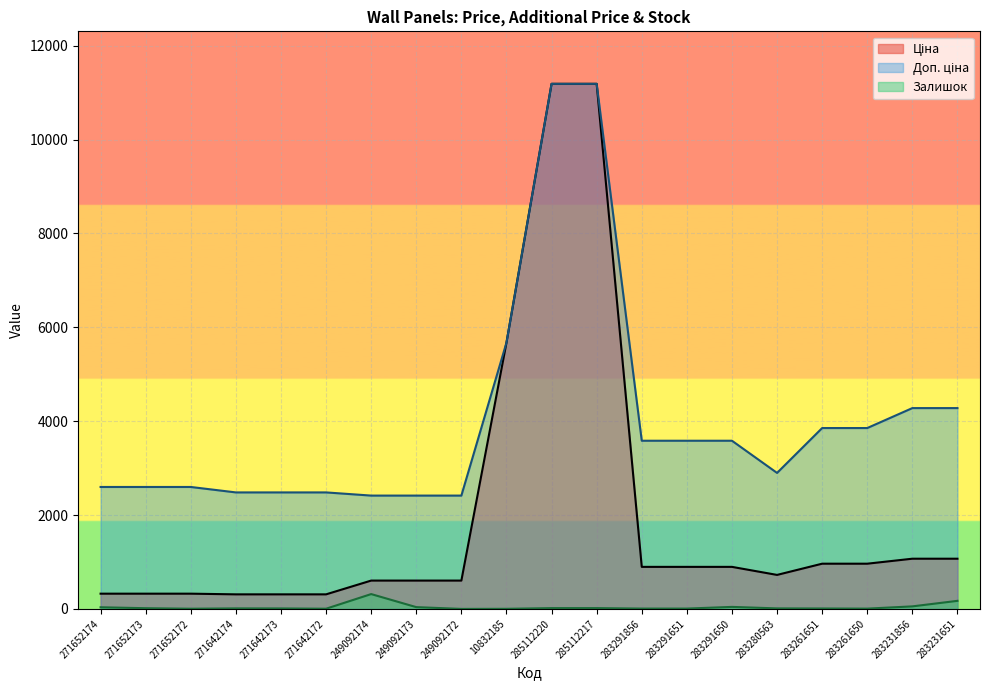

True or false: Залишок and Доп. ціна intersect in this chart.

False